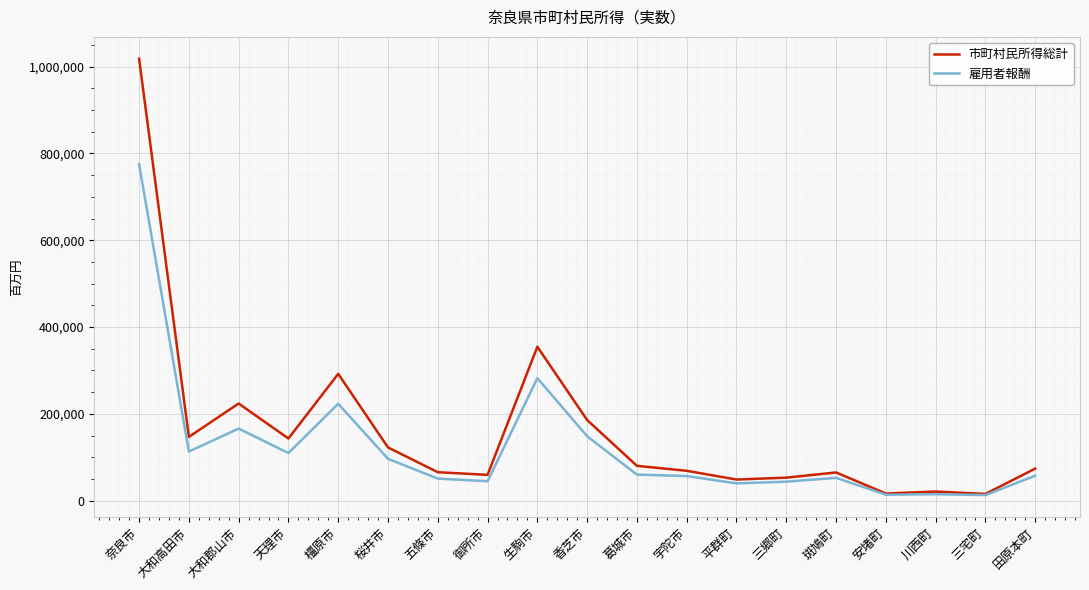

Is it true that 市町村民所得総計 equals 122675 at 桜井市?

True